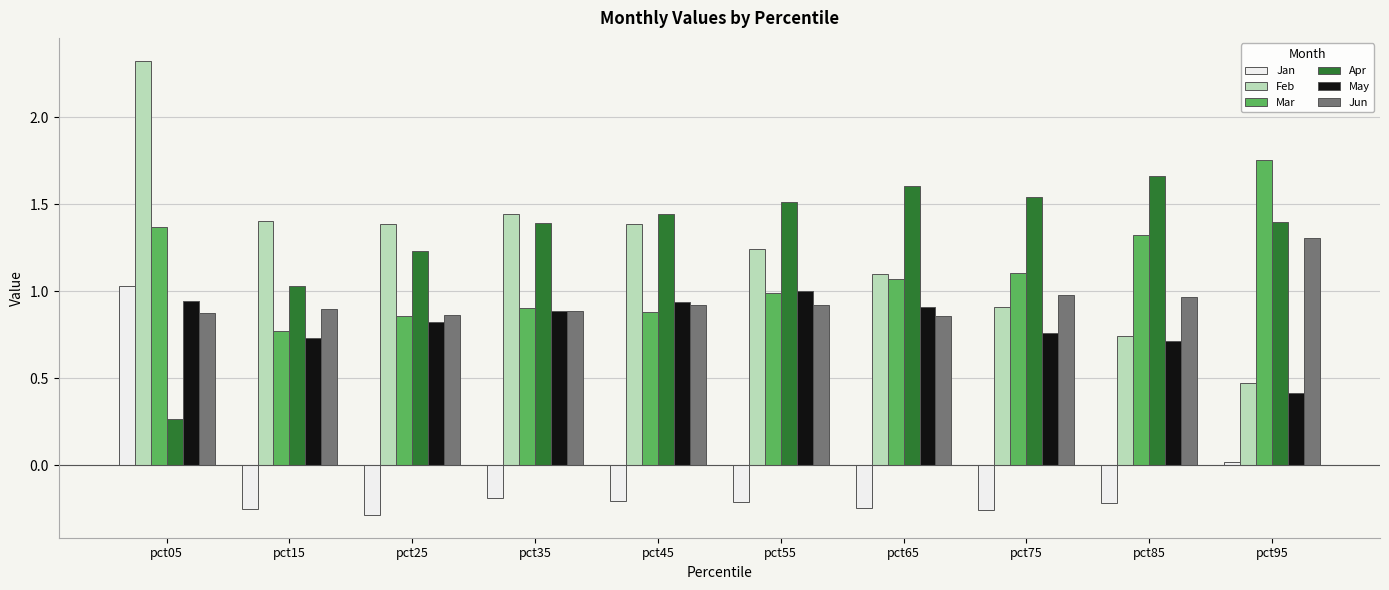

At which category does the chart reach its peak across all series?

pct05